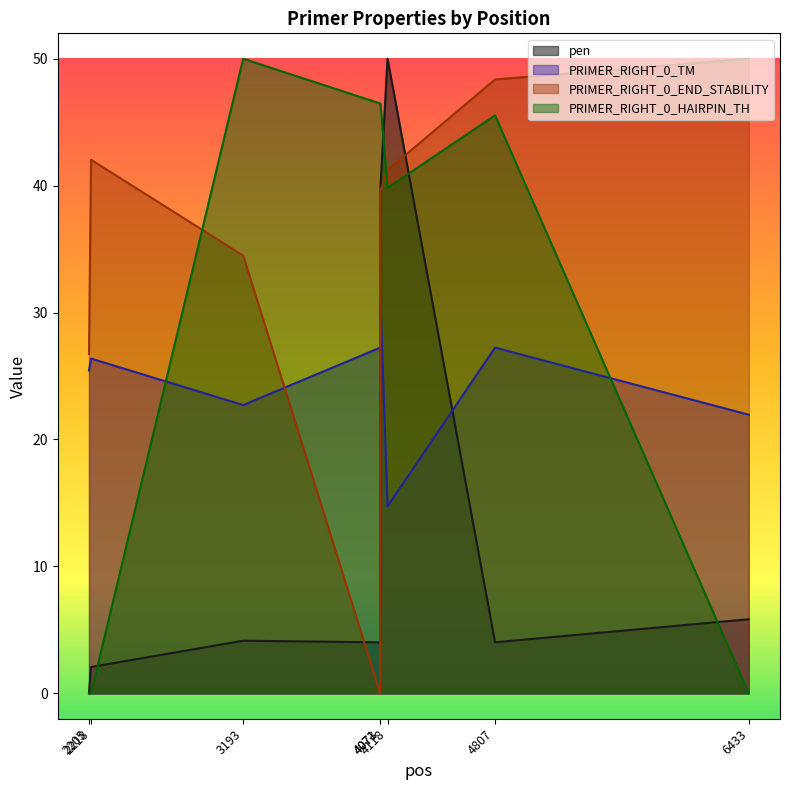

List the series in order of their peak value, highest first.

pen, PRIMER_RIGHT_0_END_STABILITY, PRIMER_RIGHT_0_HAIRPIN_TH, PRIMER_RIGHT_0_TM